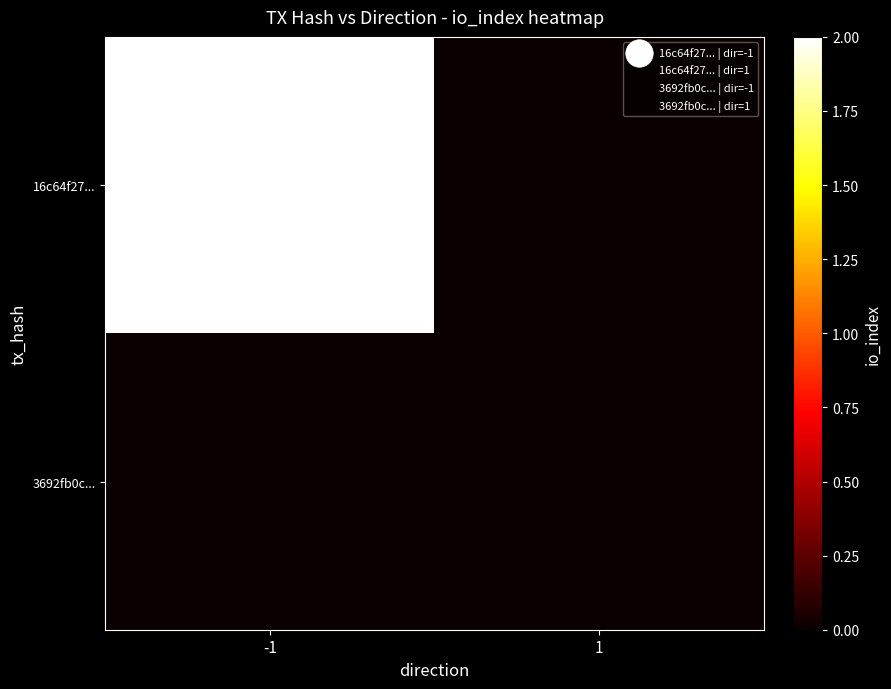

At which category is the sum across all series the highest?

-1